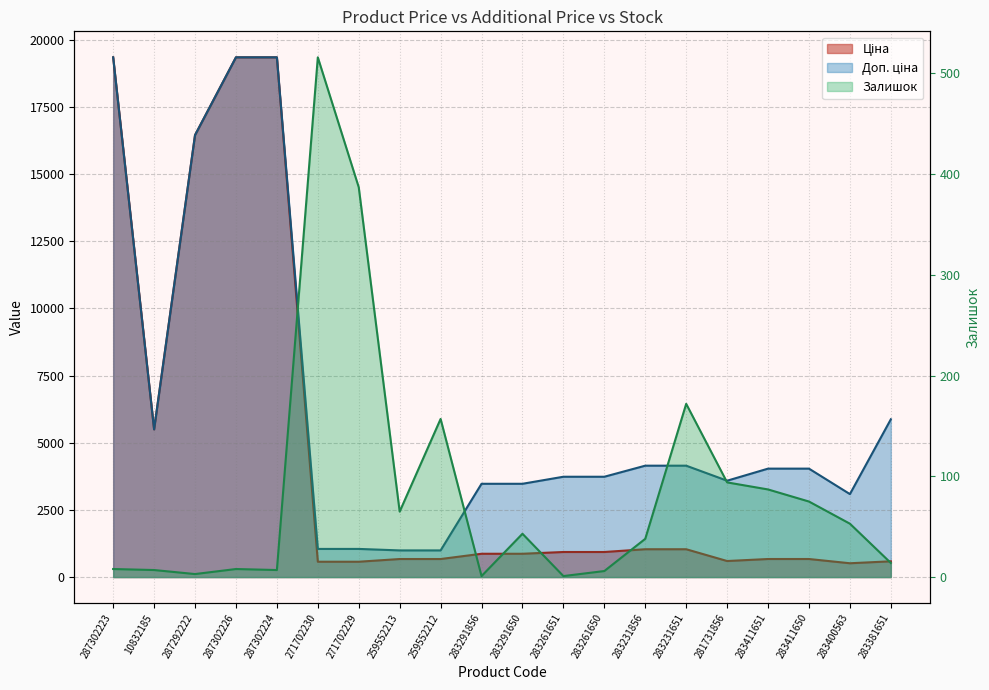

What is the maximum value shown in the chart?

19343.1